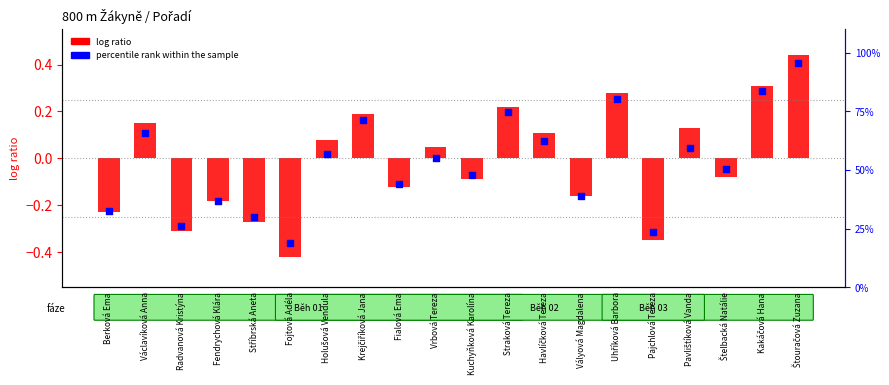

At how many categories does at least one series exceed 0?

10